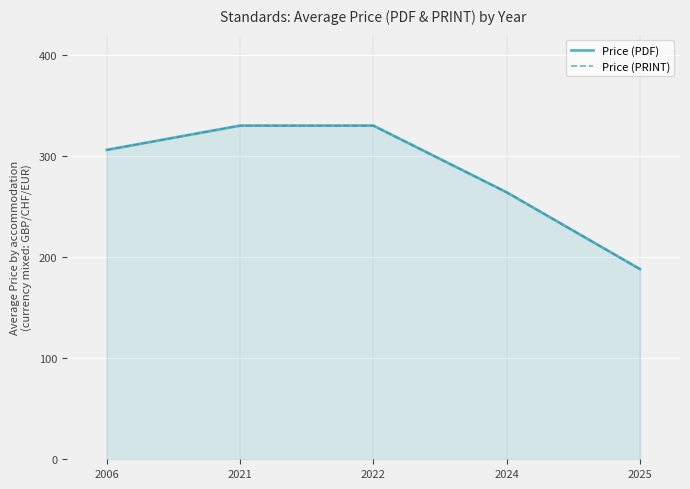

What is the approximate value of Price (PDF) at 2021?

330.0